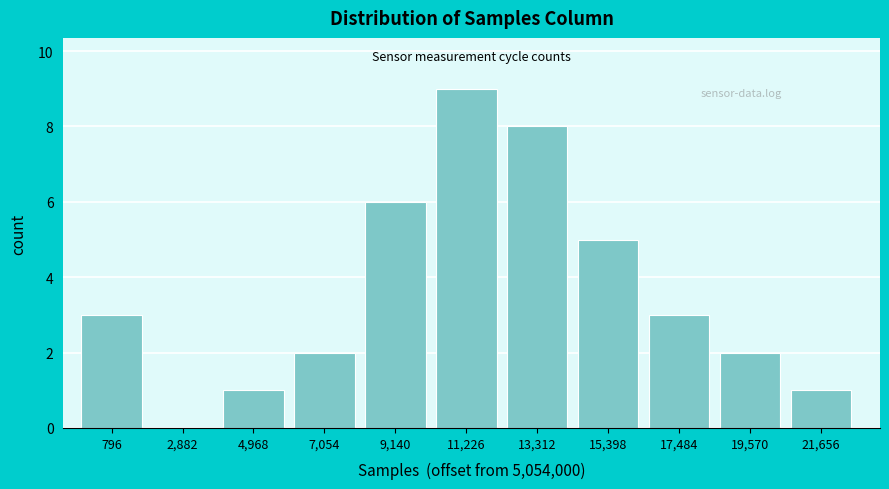

Reading left to right, transcribe all the data shown in this chart.

796=3	2,882=0	4,968=1	7,054=2	9,140=6	11,226=9	13,312=8	15,398=5	17,484=3	19,570=2	21,656=1